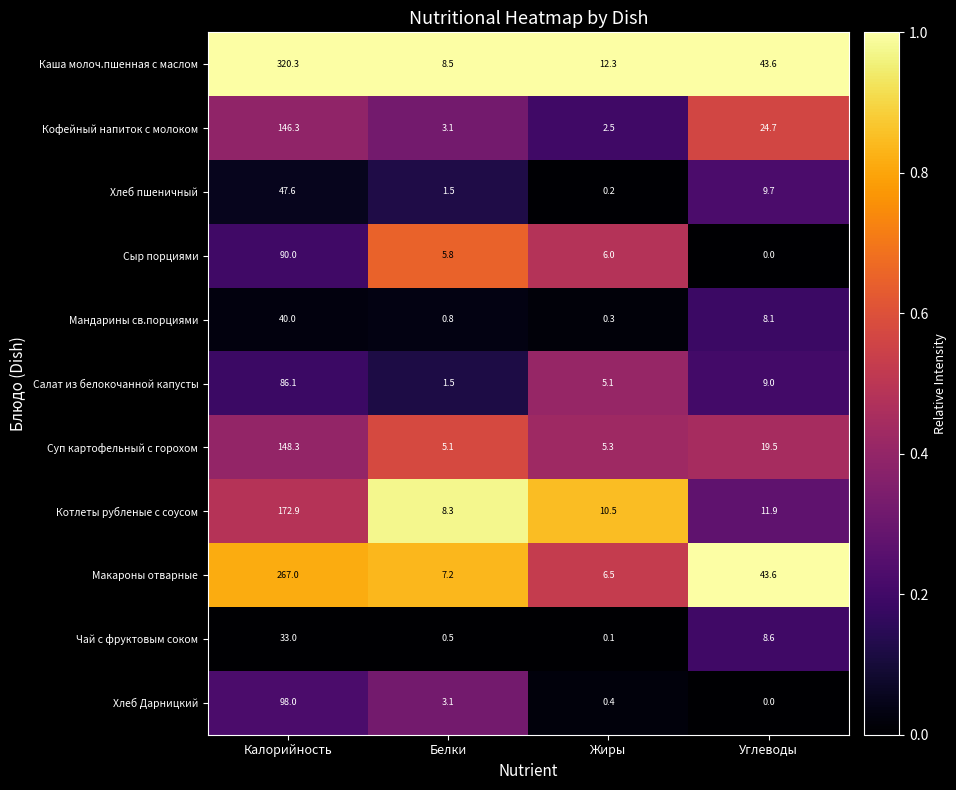

Which series has the largest total across all categories?

Каша молоч.пшенная с маслом